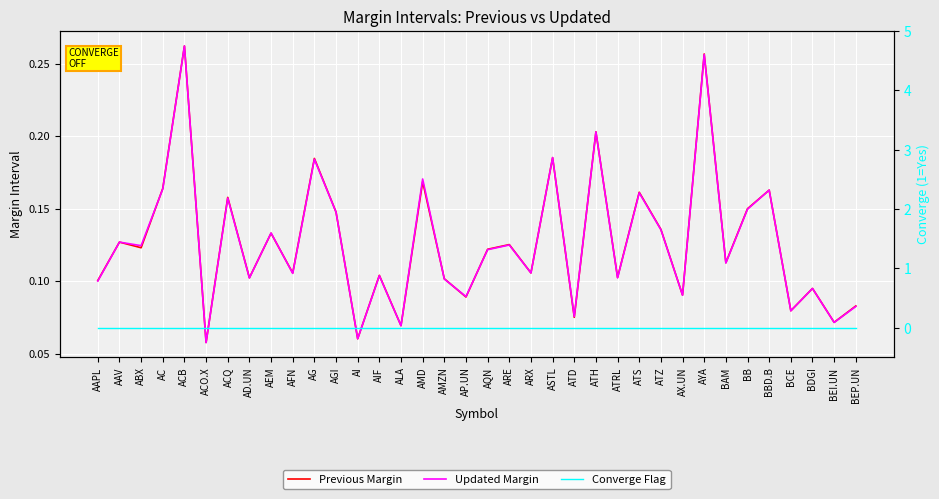

What is the spread (max minus min) of values at ARX?

0.1